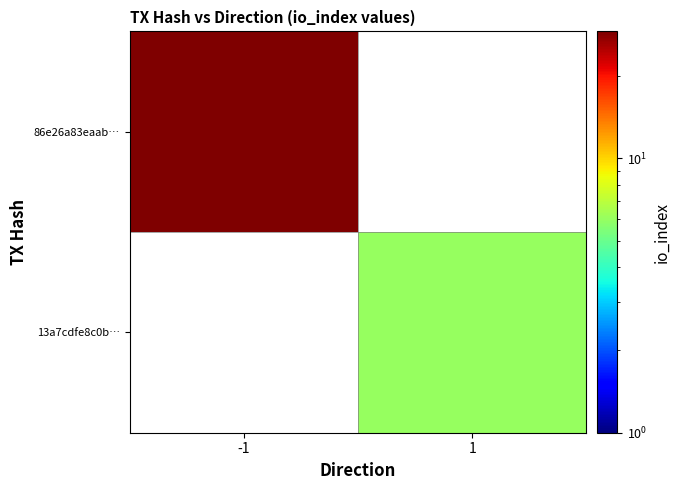

What is the minimum value shown in the chart?

6.0